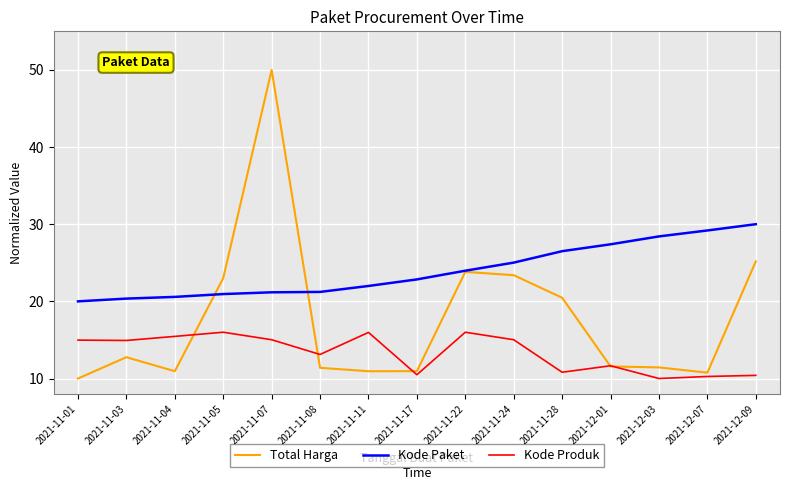

After their last crossing, which series has the higher values: Total Harga or Kode Paket?

Kode Paket